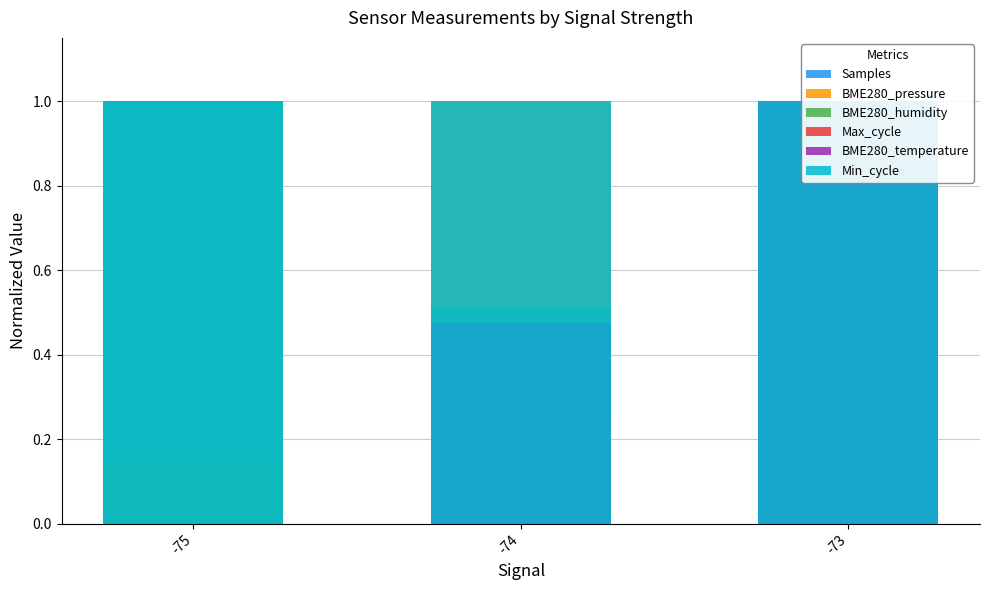

What is the difference between the BME280_pressure values at -75 and -73?

0.2